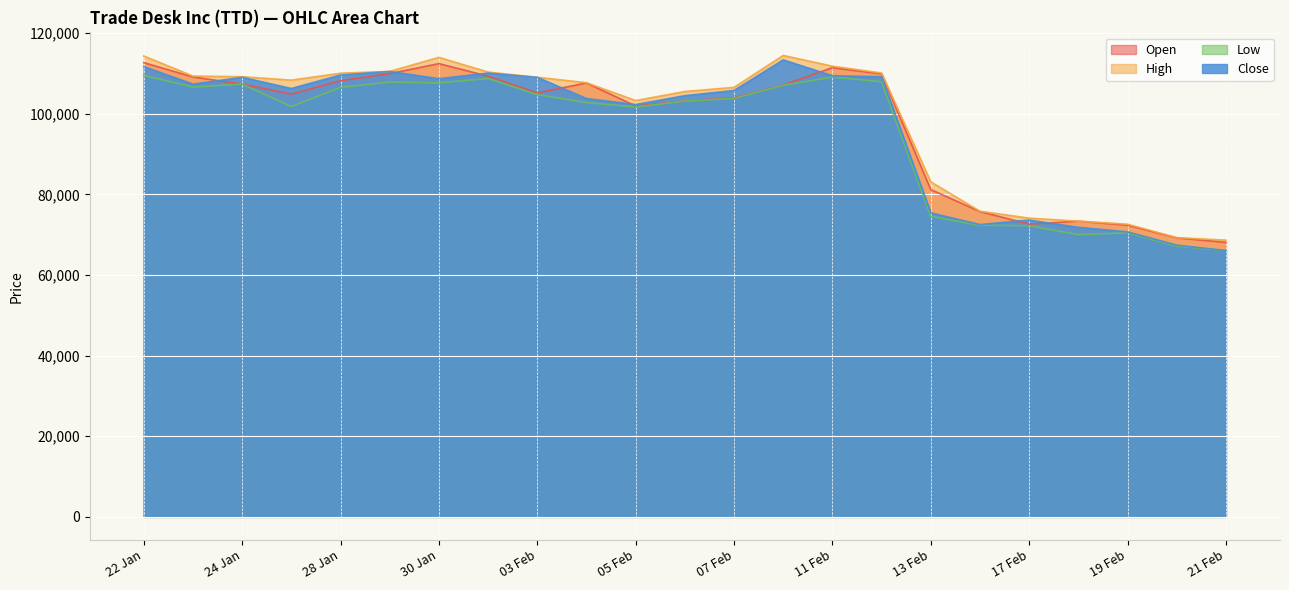

Which series changed the most between 31.01.2025 and 18.02.2025?

Low